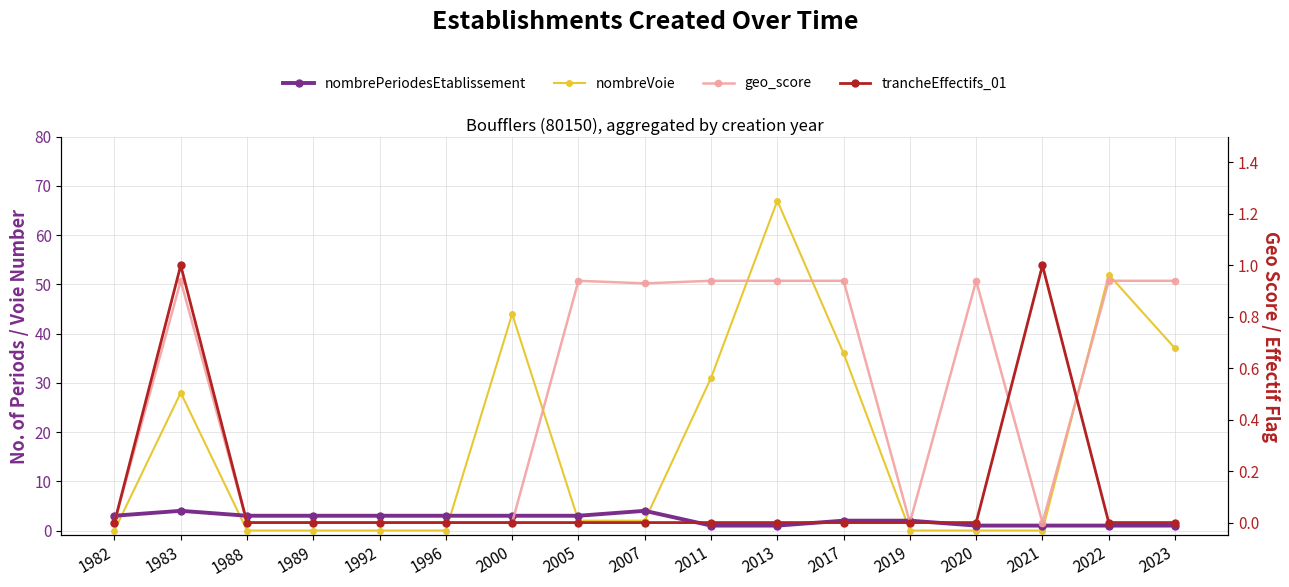

Rank the categories by nombreVoie value from highest to lowest.

2013, 2022, 2000, 2023, 2017, 2011, 1983, 2005, 2007, 1982, 1988, 1989, 1992, 1996, 2019, 2020, 2021